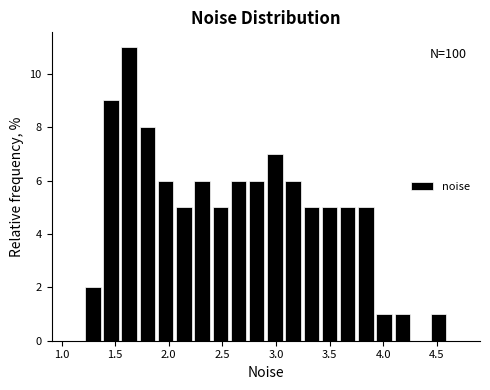

Around what value on the x-axis is the tallest bar? Give the approximate position of its centre, as read against the axis.

1.65